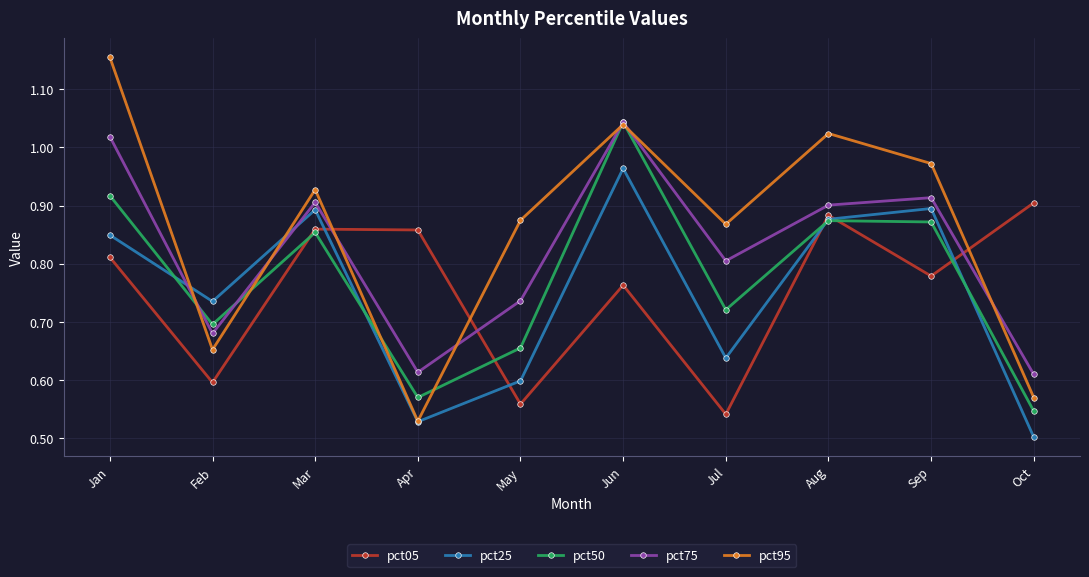

The value of pct95 at Jan is 0.4. True or false?

False